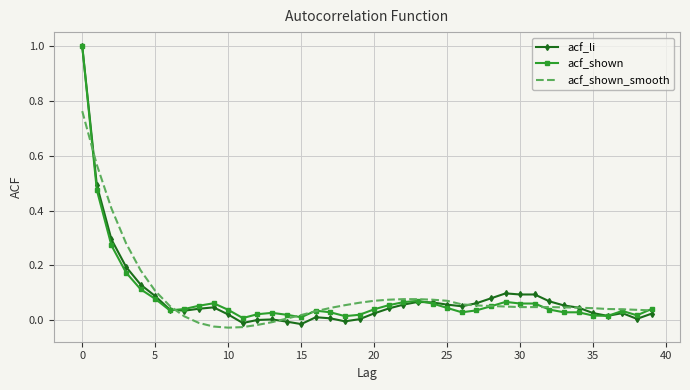

Which series has the widest spread of values?

acf_li